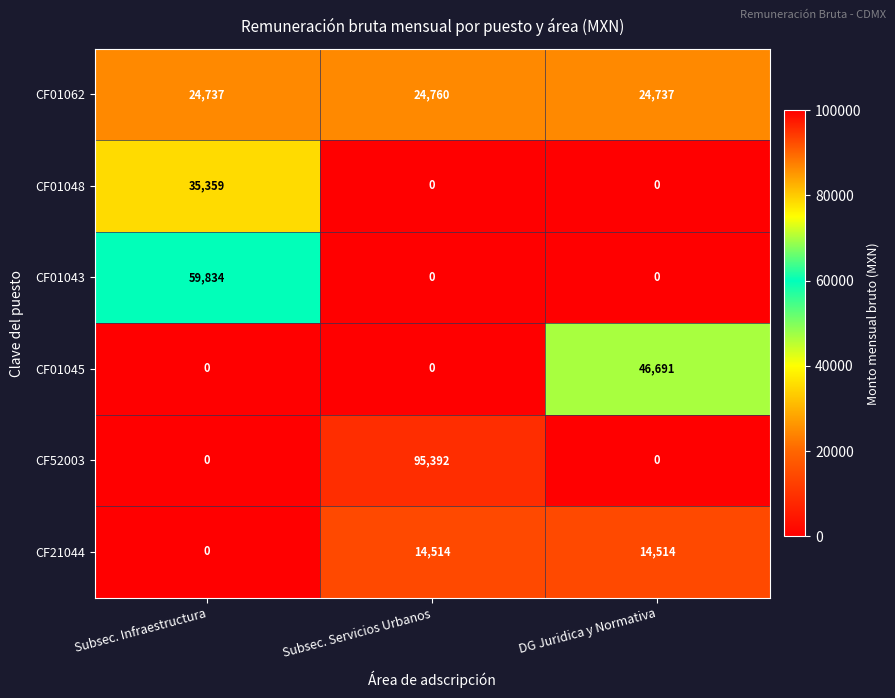

Reading right to left, extract all data points from this chart.

CF01062: DG Juridica y Normativa=24737	Subsec. Servicios Urbanos=24760	Subsec. Infraestructura=24737
CF01048: DG Juridica y Normativa=0	Subsec. Servicios Urbanos=0	Subsec. Infraestructura=35359
CF01043: DG Juridica y Normativa=0	Subsec. Servicios Urbanos=0	Subsec. Infraestructura=59834
CF01045: DG Juridica y Normativa=46691	Subsec. Servicios Urbanos=0	Subsec. Infraestructura=0
CF52003: DG Juridica y Normativa=0	Subsec. Servicios Urbanos=95392	Subsec. Infraestructura=0
CF21044: DG Juridica y Normativa=14514	Subsec. Servicios Urbanos=14514	Subsec. Infraestructura=0